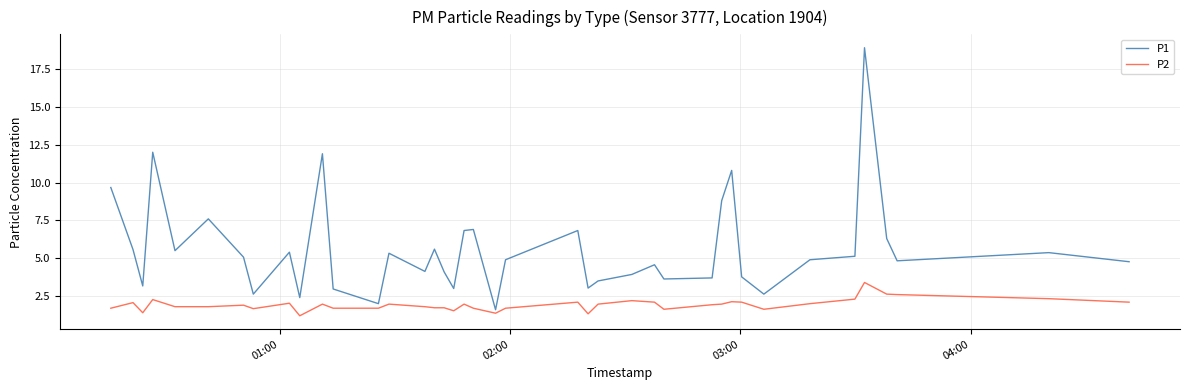

Which series has the widest spread of values?

P1